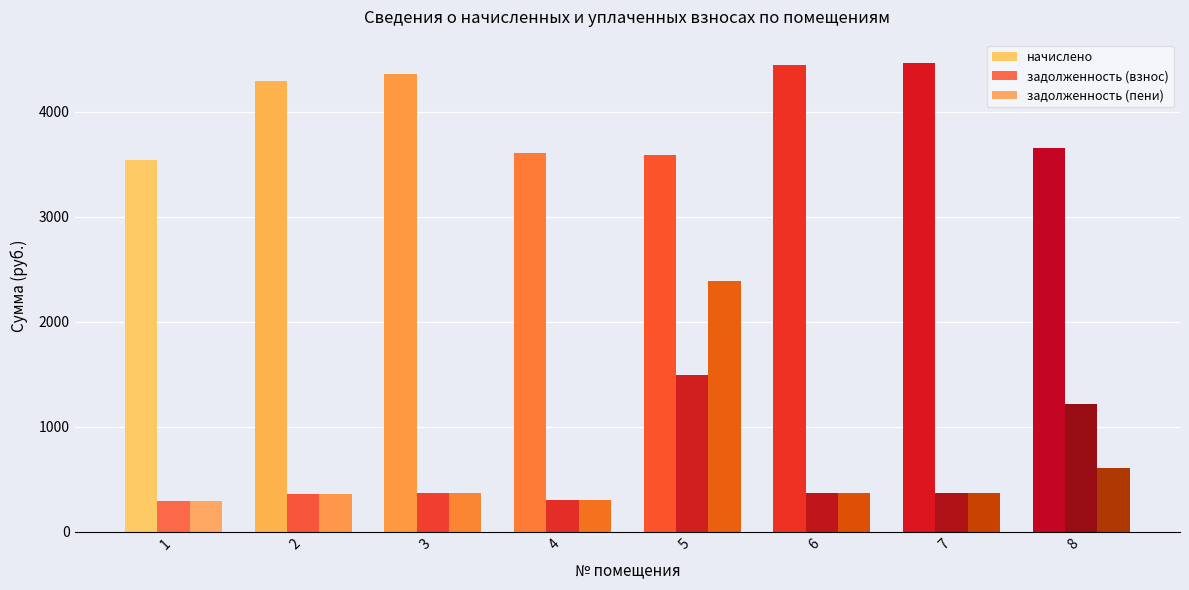

At which category does the chart reach its peak across all series?

7